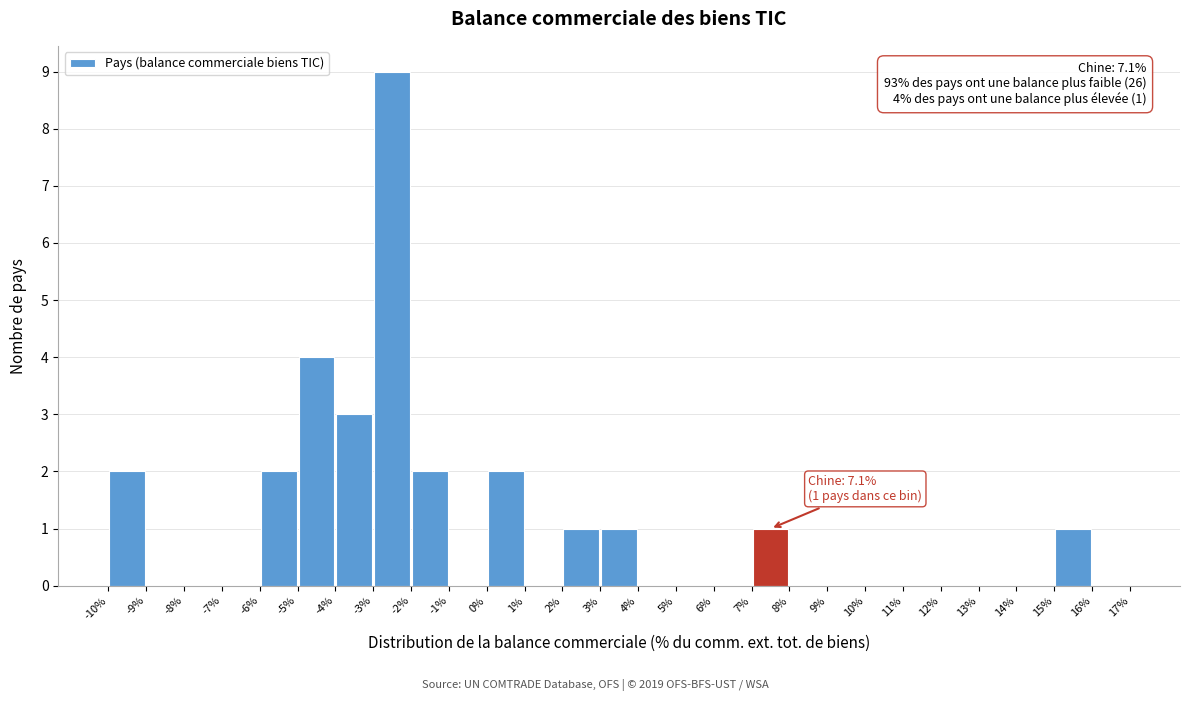

Which range on the x-axis has the tallest bar?

-3% to -2%